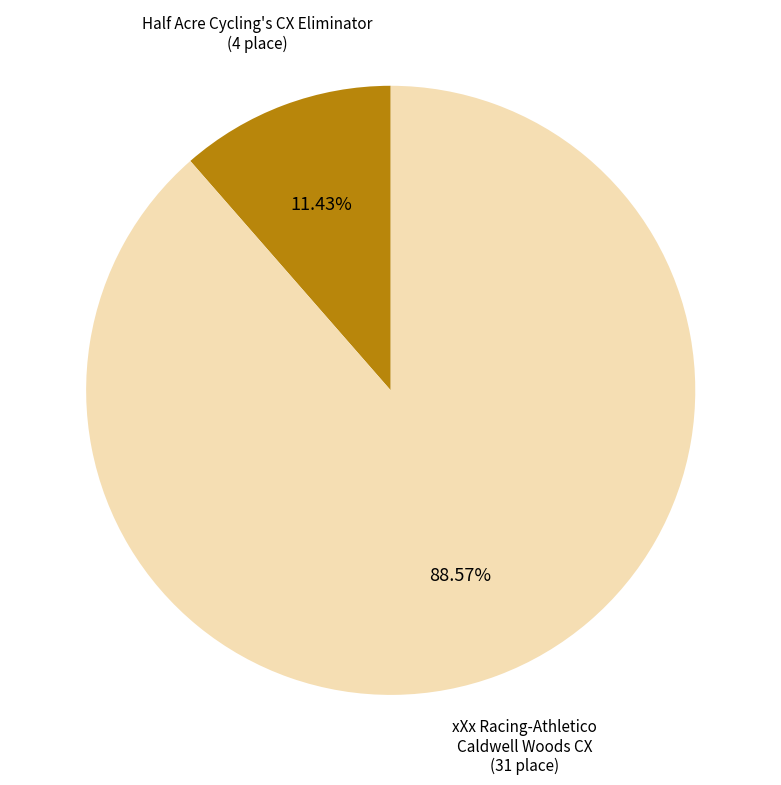

Is Half Acre Cycling's CX Eliminator the majority of the pie?

No